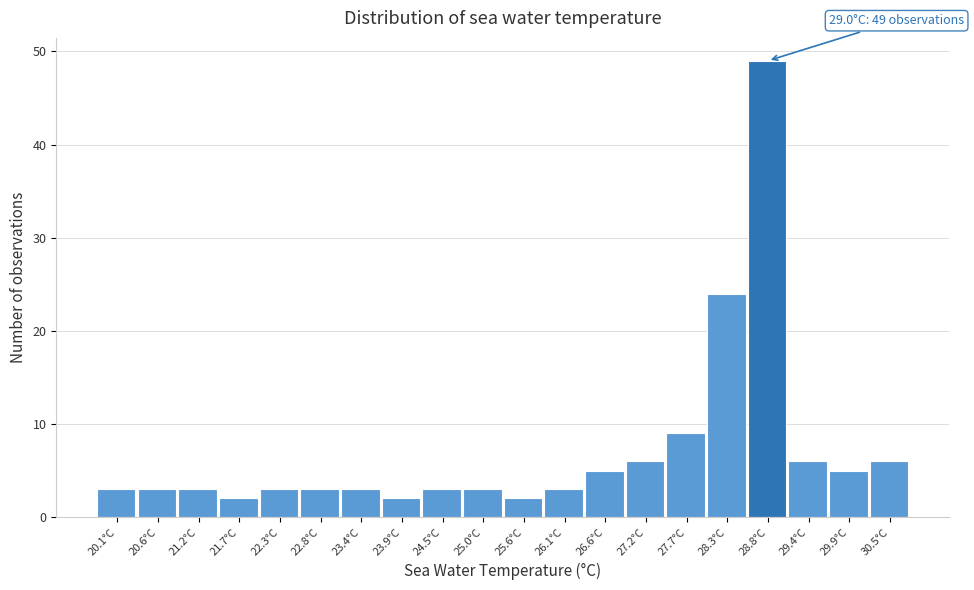

Reading left to right, extract all data points from this chart.

20.1°C=3	20.6°C=3	21.2°C=3	21.7°C=2	22.3°C=3	22.8°C=3	23.4°C=3	23.9°C=2	24.5°C=3	25.0°C=3	25.6°C=2	26.1°C=3	26.6°C=5	27.2°C=6	27.7°C=9	28.3°C=24	28.8°C=49	29.4°C=6	29.9°C=5	30.5°C=6